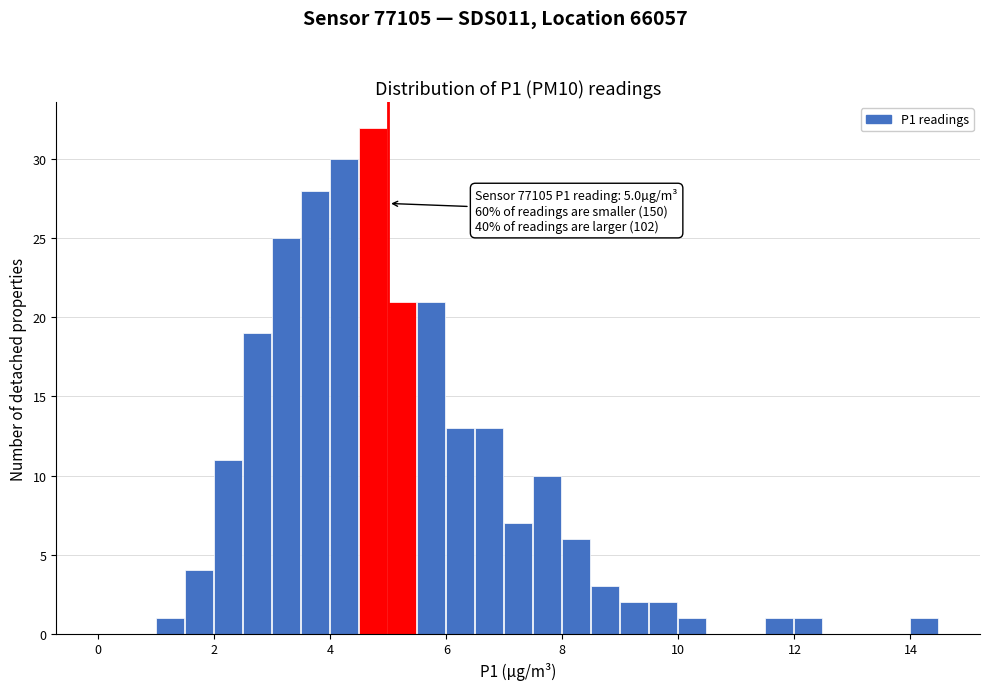

Around what value on the x-axis is the tallest bar? Give the approximate position of its centre, as read against the axis.

4.8